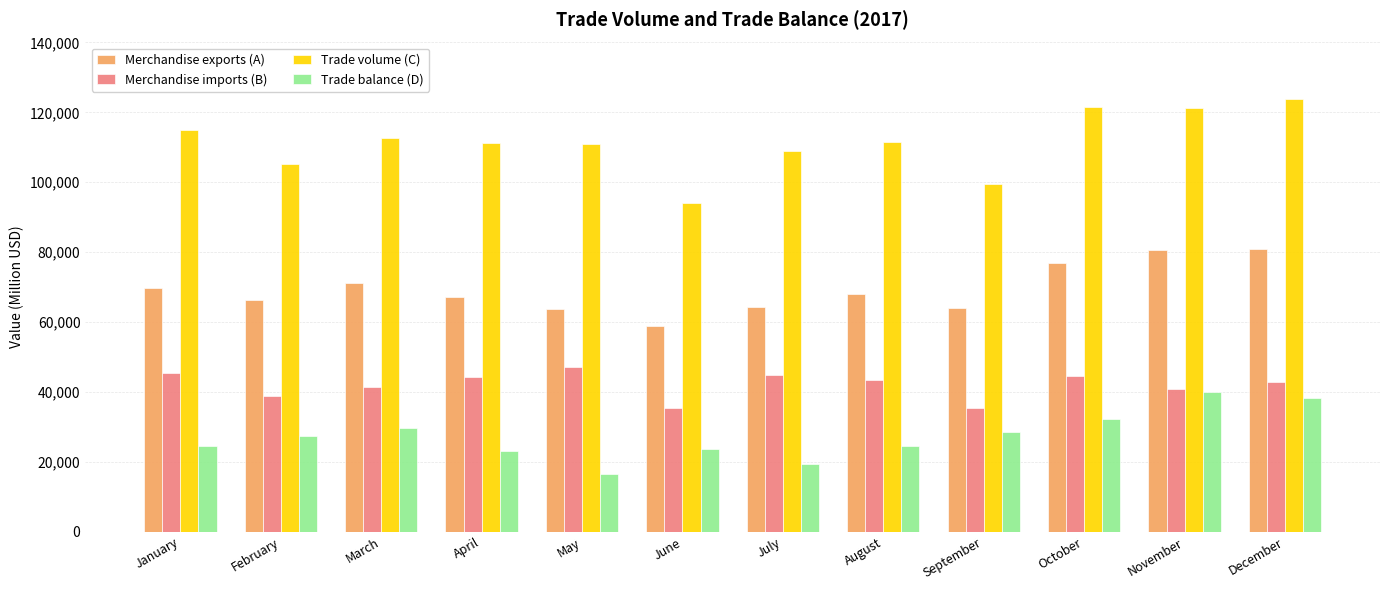

The value of Trade balance (D) at March is 6886.6. True or false?

False